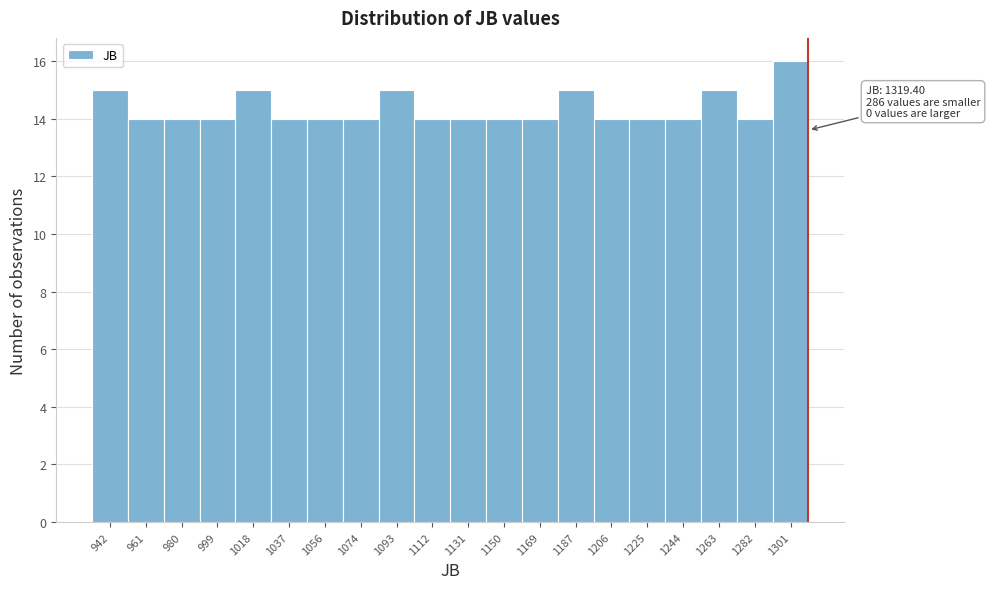

Reading left to right, transcribe all the data shown in this chart.

942=15	961=14	980=14	999=14	1018=15	1037=14	1056=14	1074=14	1093=15	1112=14	1131=14	1150=14	1169=14	1187=15	1206=14	1225=14	1244=14	1263=15	1282=14	1301=16